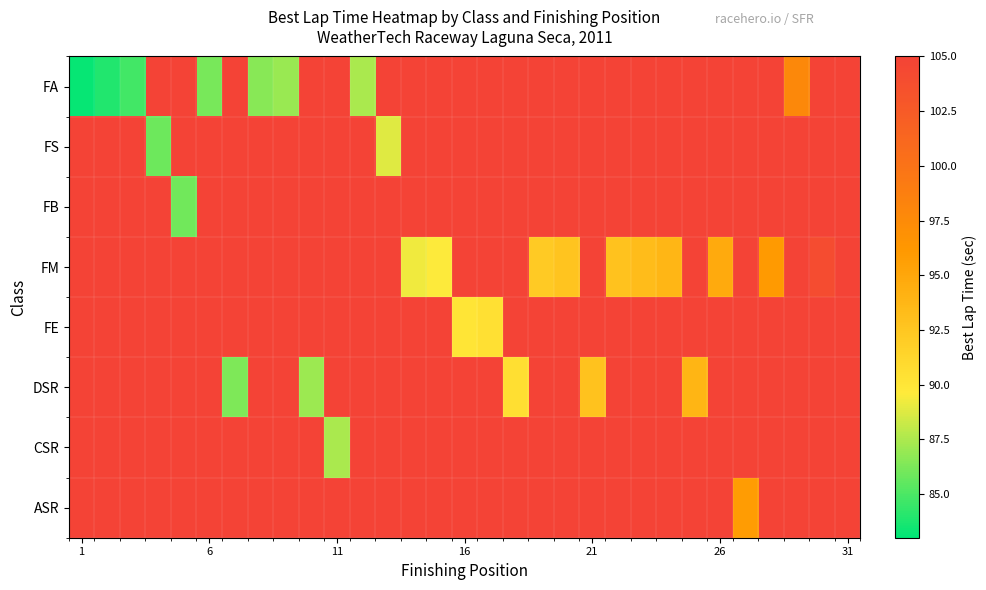

What is the maximum value shown in the chart?

104.0